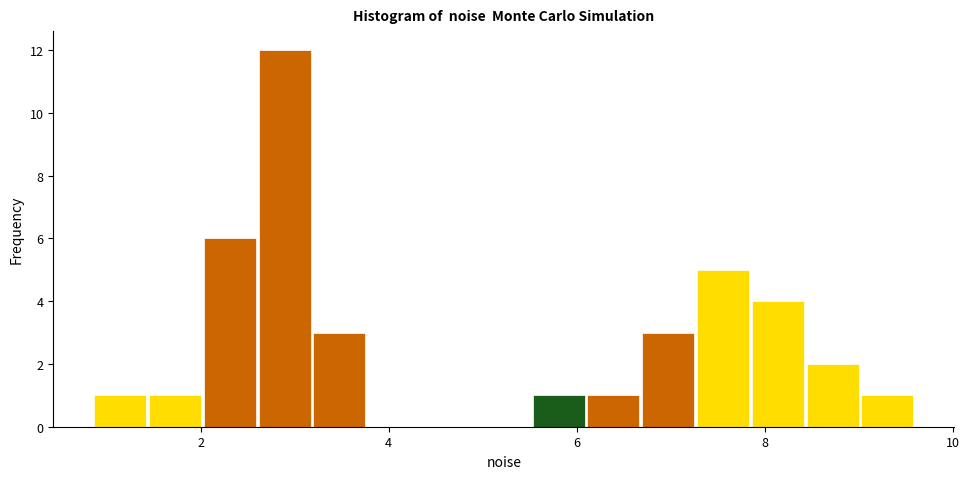

Around what value on the x-axis is the tallest bar? Give the approximate position of its centre, as read against the axis.

2.8